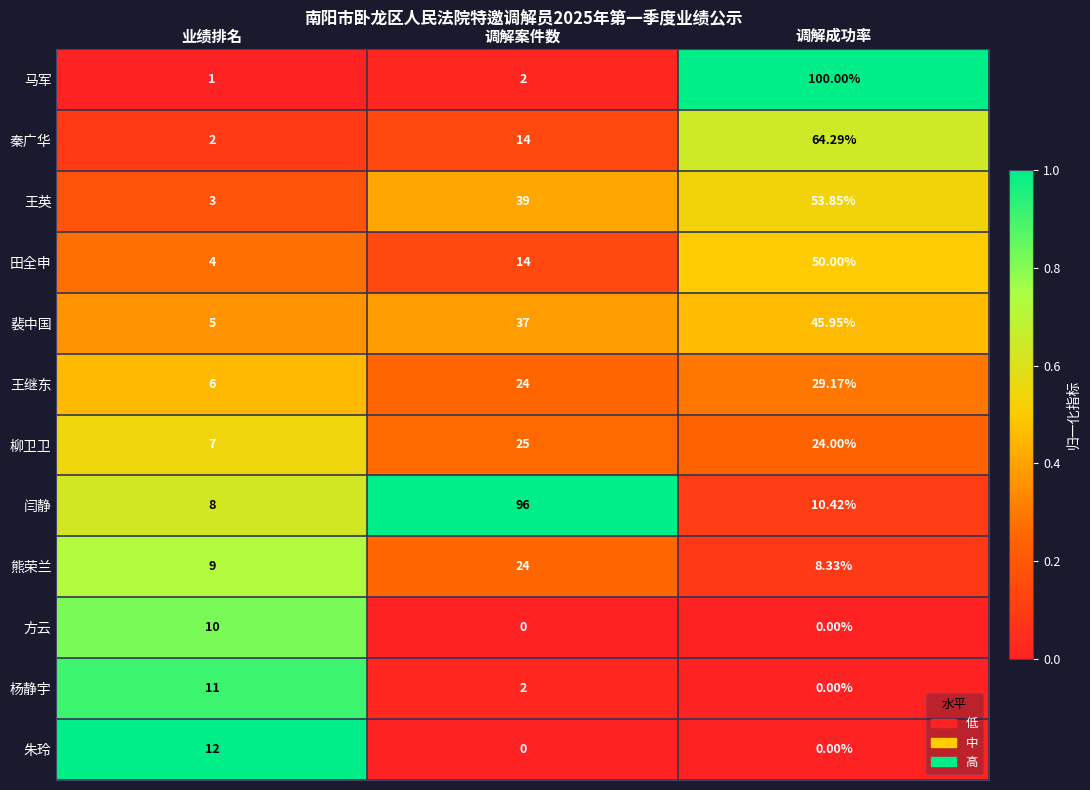

At which category does the chart reach its peak across all series?

调解成功率